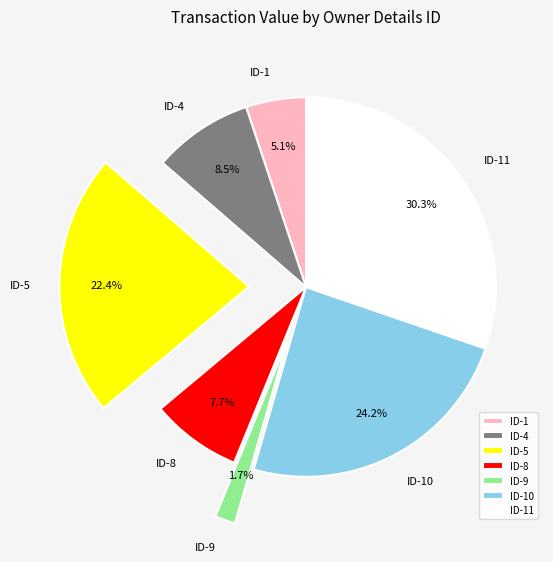

Is there any slice that represents more than half of the pie?

No